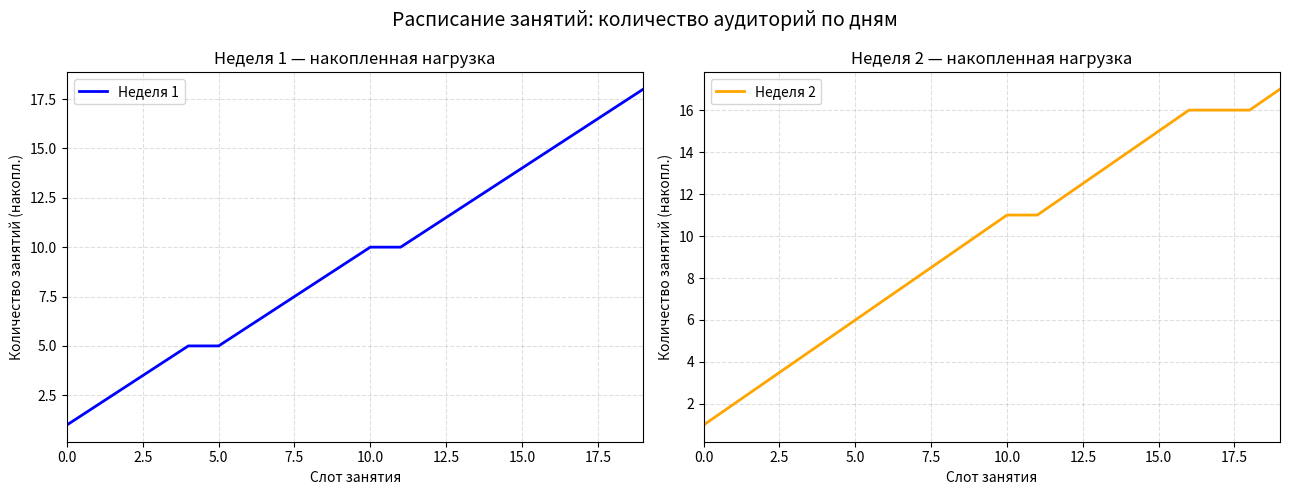

The value of Неделя 1 at 10.0 is 10. True or false?

True